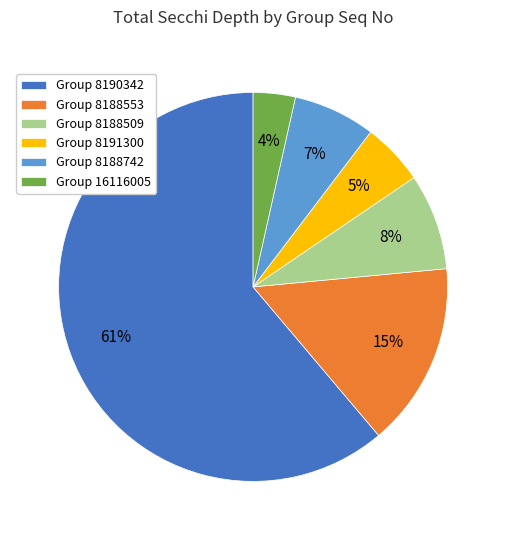

Between Group 8188553 and Group 8188509, which is larger?

Group 8188553